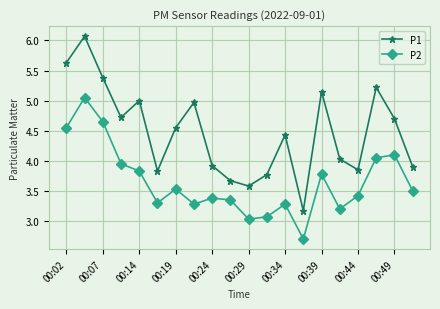

What is the sum of all P2 values?

73.0